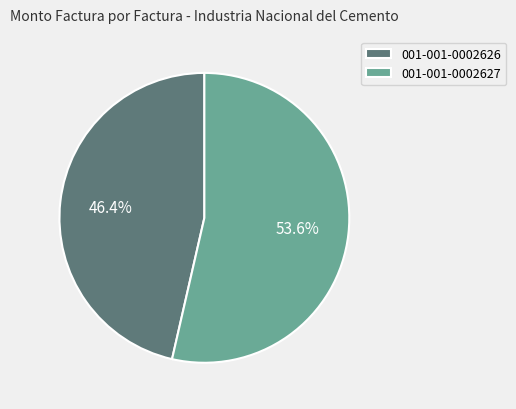

Is it true that 001-001-0002626 is 35% of the pie?

False